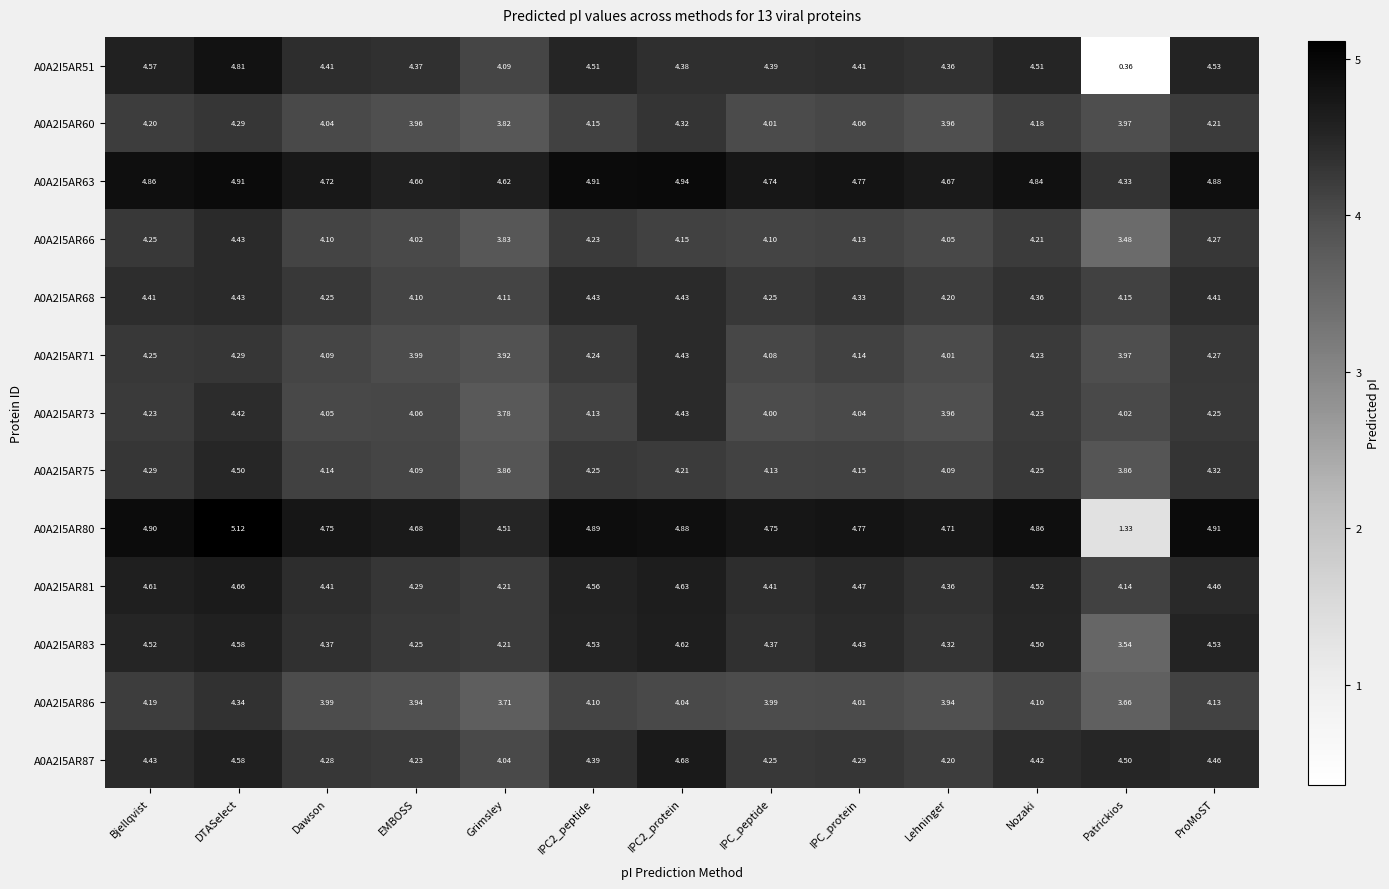

Where is A0A2I5AR83 nearest to the value 4?

Grimsley